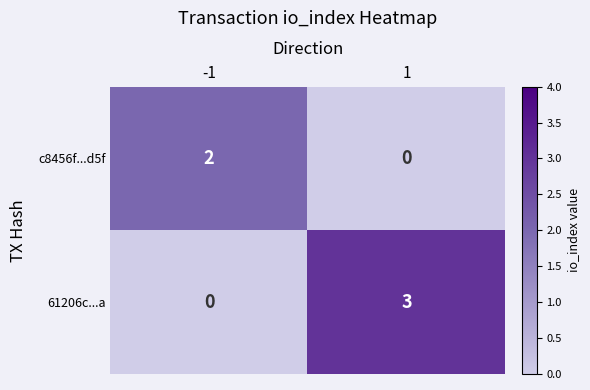

Is it true that 61206c...a equals -2 at -1?

False